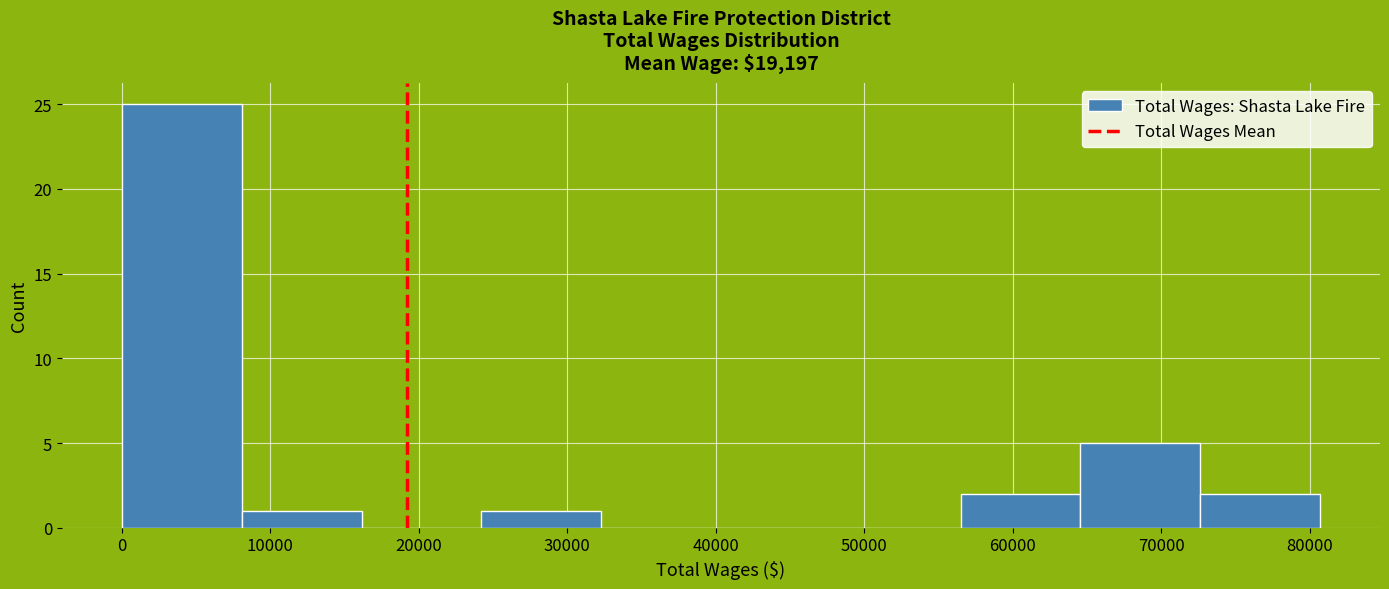

Reading left to right, list every bar in this chart as the range it spans on the x-axis followed by its height. Neither the bar edges nor the heights are printed on the chart, so give them approximately, as read against the axes.

0 to 8000: 25
8000 to 16000: 1
16000 to 24000: 0
24000 to 32000: 1
32000 to 40000: 0
40000 to 48000: 0
48000 to 57000: 0
57000 to 65000: 2
65000 to 73000: 5
73000 to 81000: 2